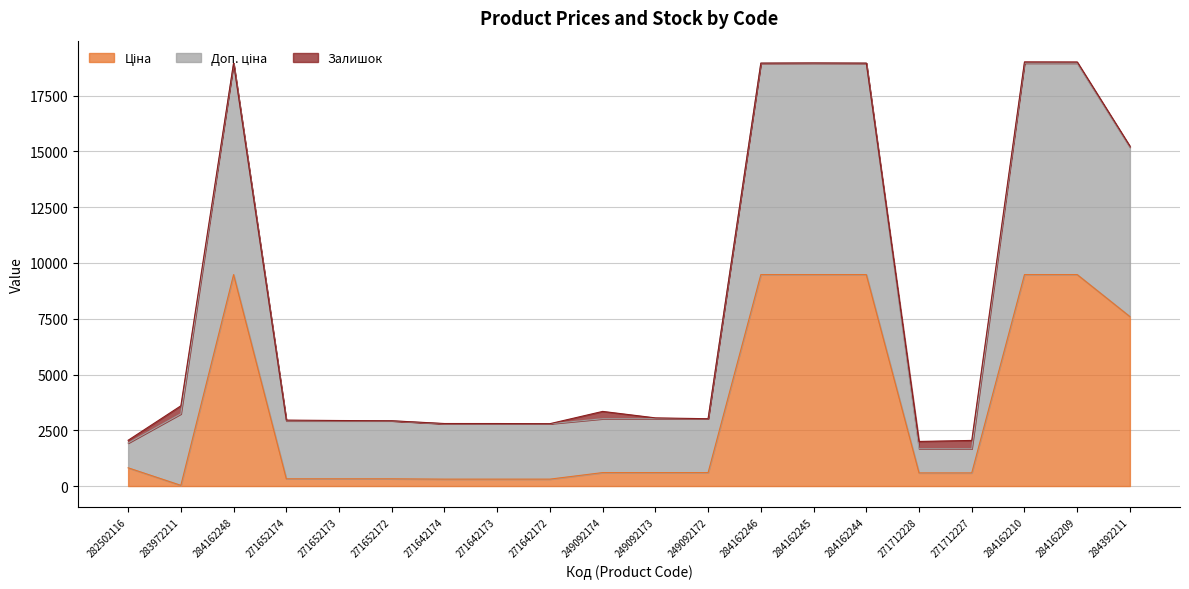

What is the maximum value shown in the chart?

18960.1